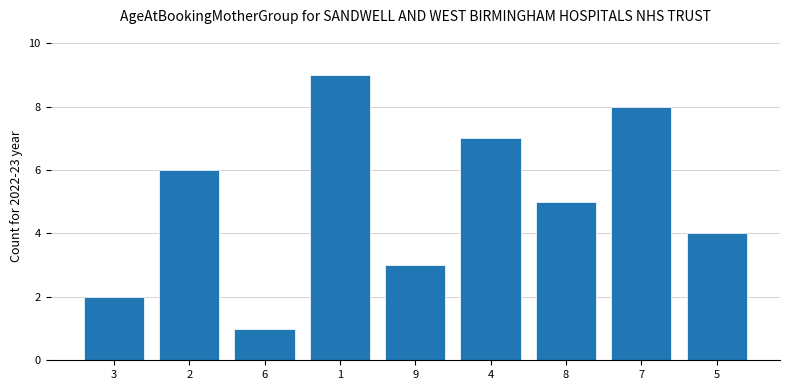

What is the label of the 6th bar from the left?

4